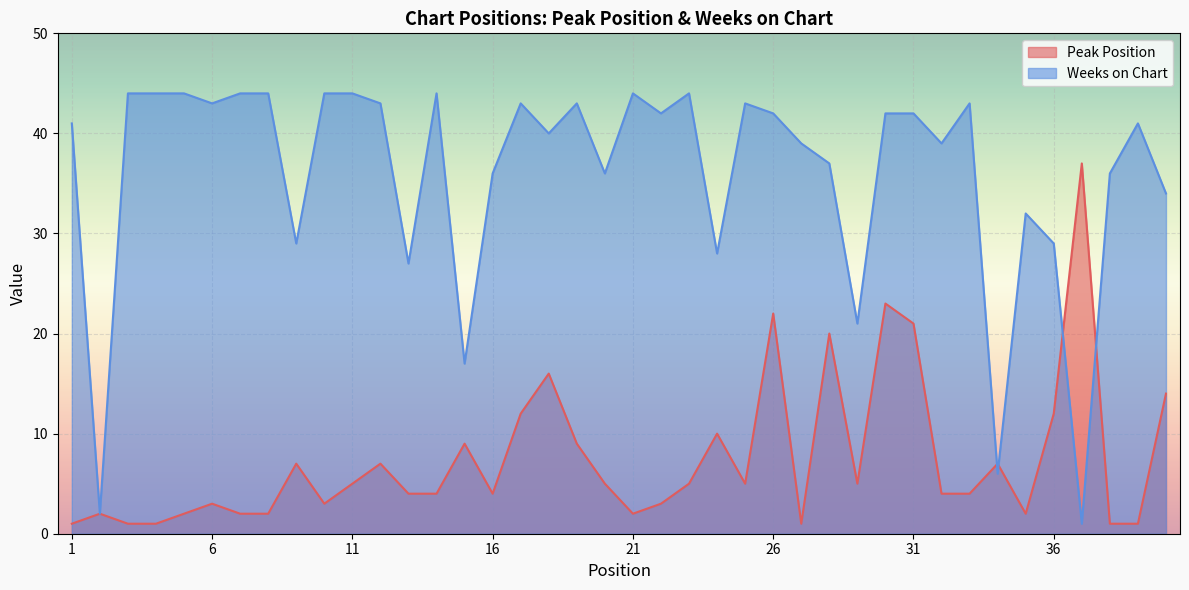

The value of Peak Position at 40 is 20. True or false?

False